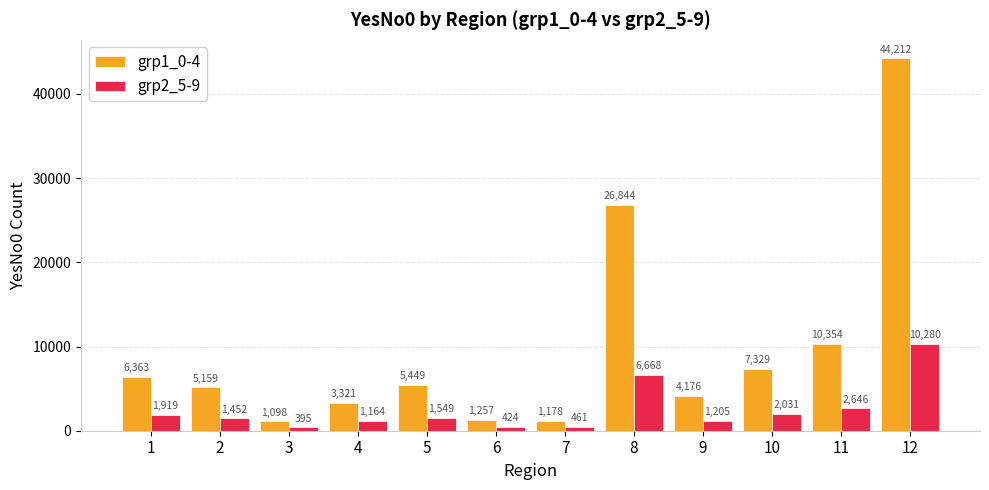

What is the difference between the maximum and minimum values in the grp1_0-4 series?

43114